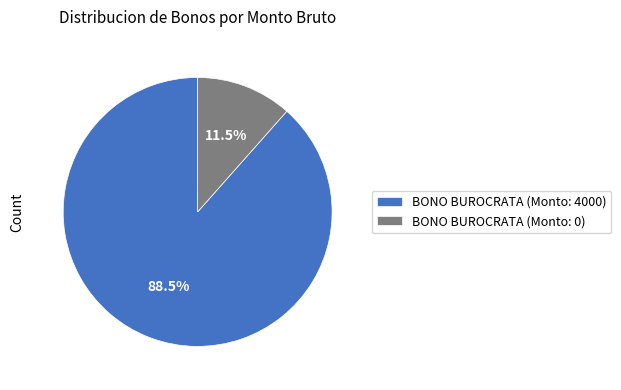

Which slice is the smallest?

BONO BUROCRATA (Monto: 0)